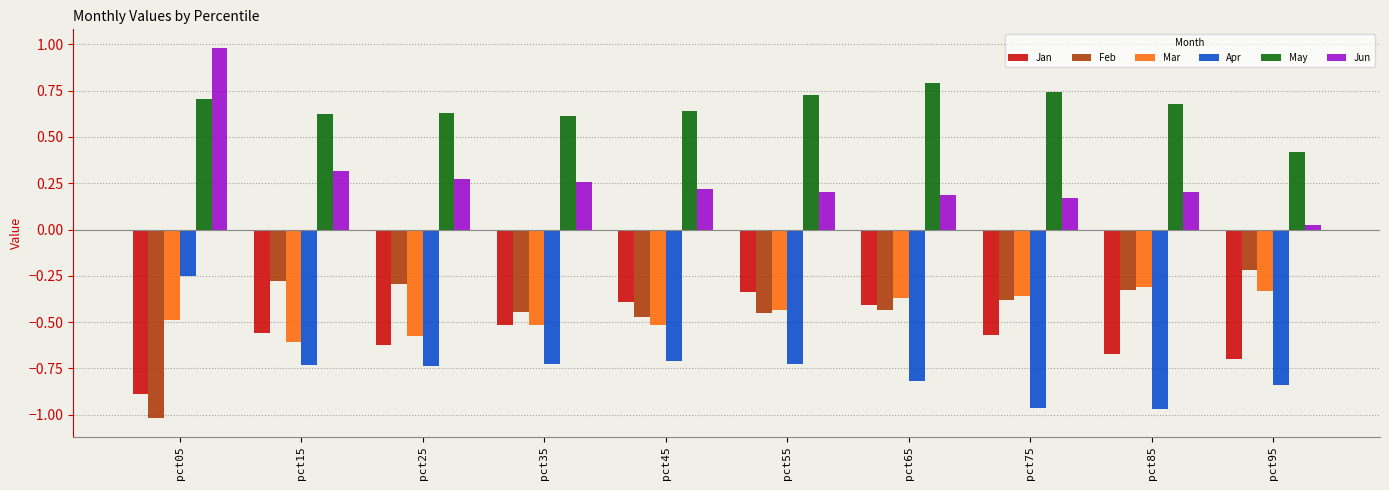

Is it true that Jun equals 0.1 at pct25?

False